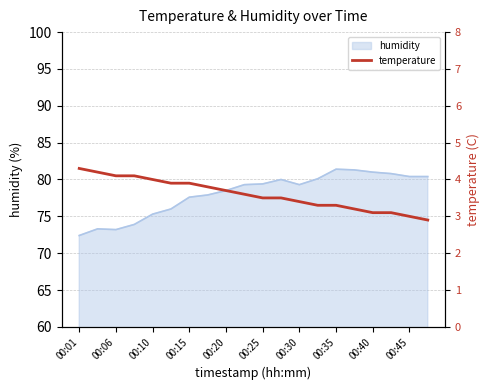

How many values exceed 3?

18